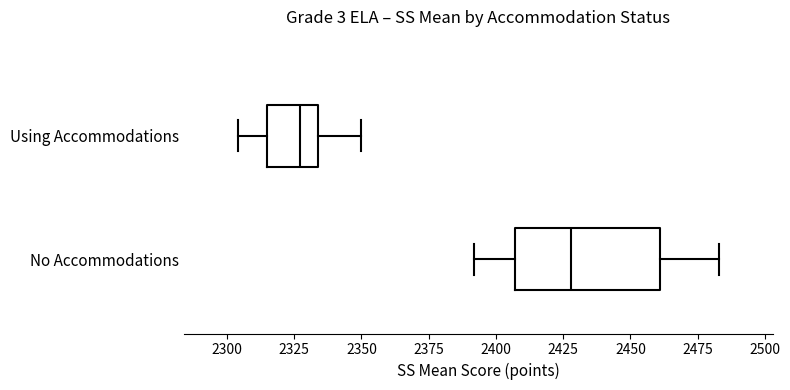

Reading bottom to top, read every box against the x-axis: the position of its median line, the range the box covers, and the ends of its whiskers. The values are not printed on the chart, so give them approximately, as read against the axis.

No Accommodations: median 2430, box 2405 to 2460, whiskers 2390 to 2485
Using Accommodations: median 2325, box 2315 to 2335, whiskers 2305 to 2350